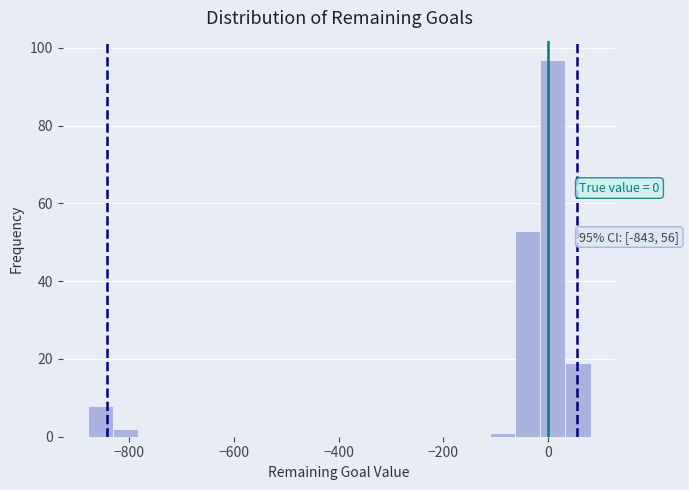

Read against the x-axis, roughly where is the centre of the tallest bar?

0